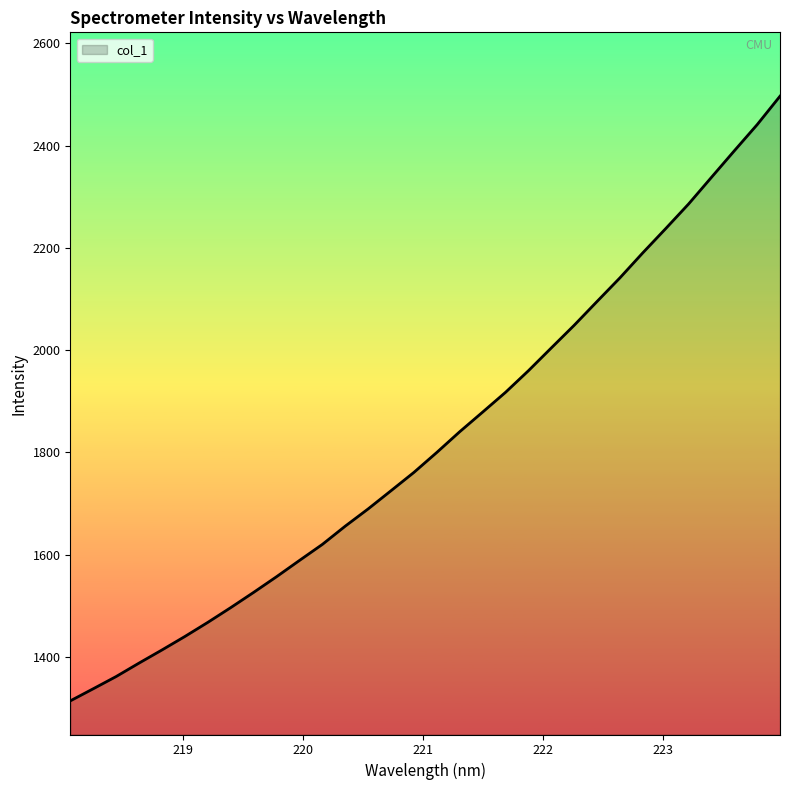

What is the maximum value shown in the chart?

2496.4